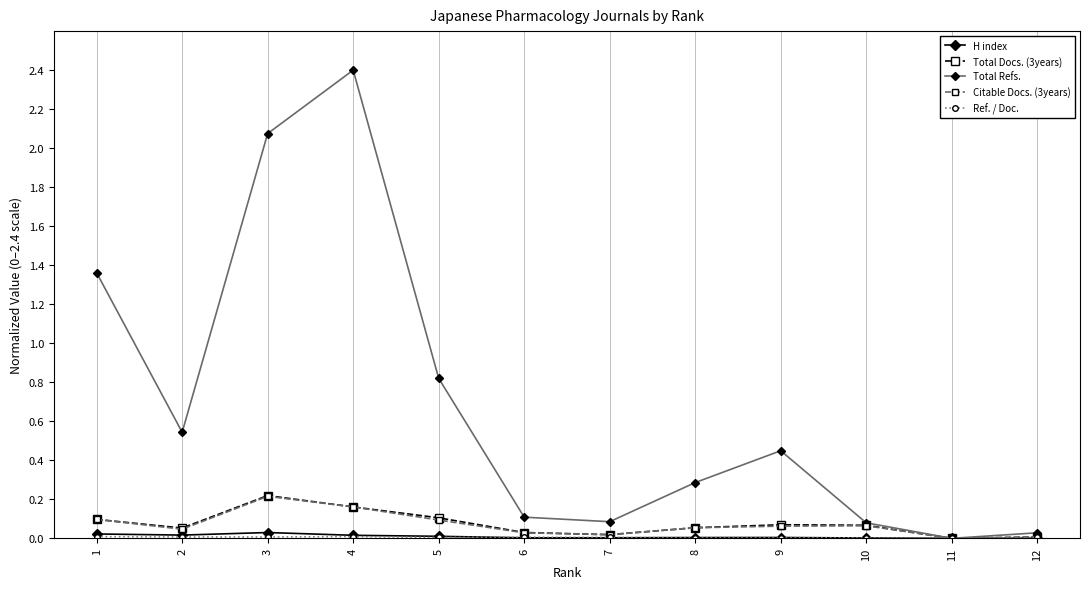

The H index series shows 0.0 at 4. True or false?

True